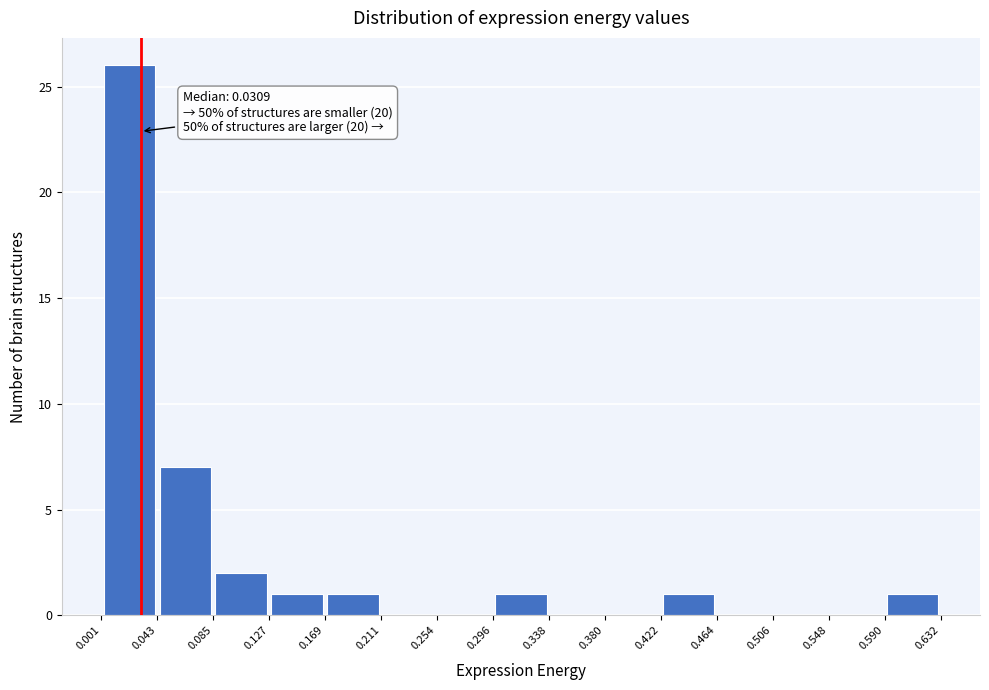

Which range on the x-axis has the tallest bar?

0.001 to 0.043